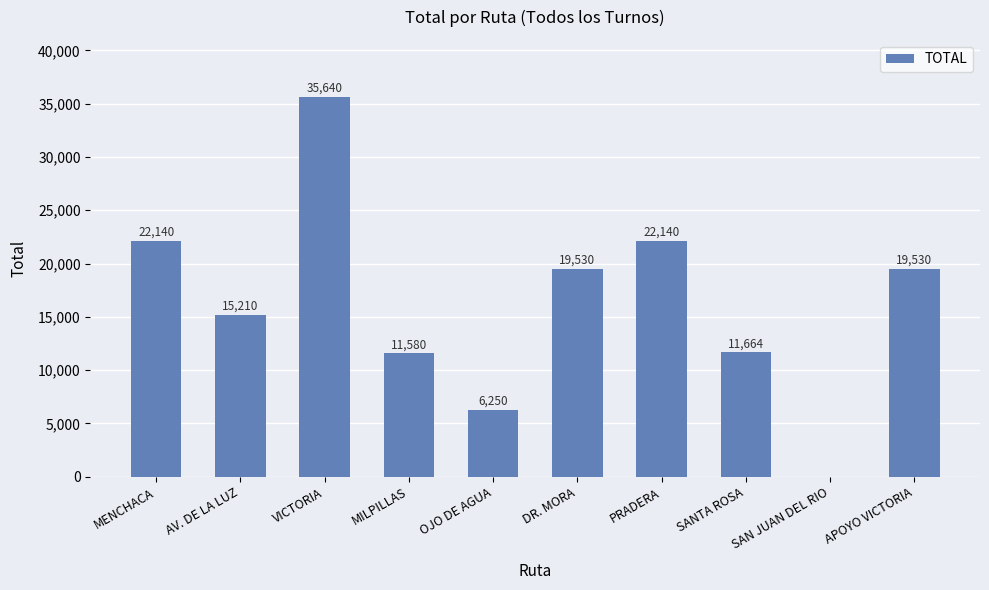

What is the sum of the values at DR. MORA and PRADERA?

41670